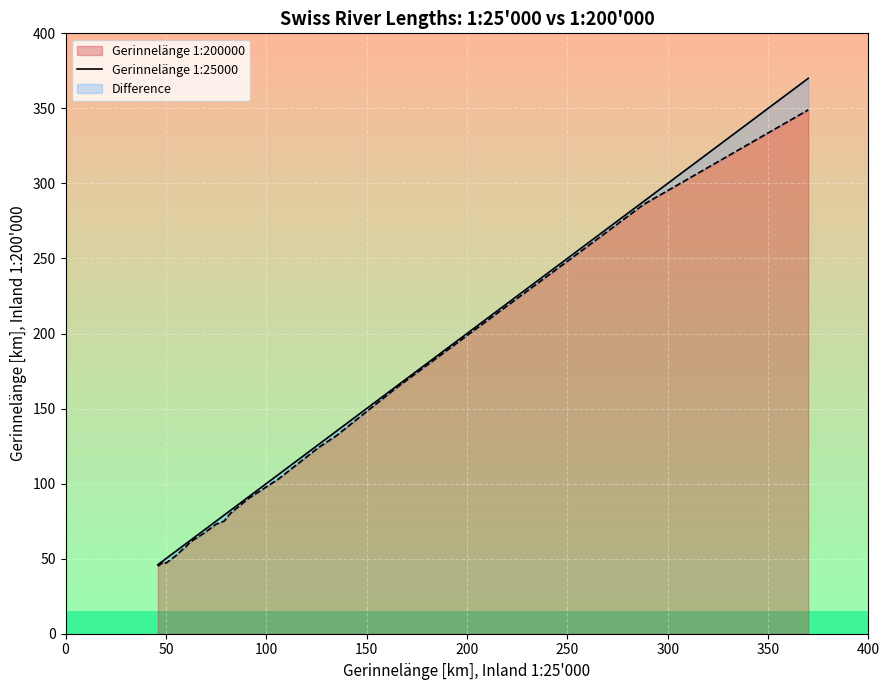

What is the maximum value for Gerinnelänge 1:200000?

349